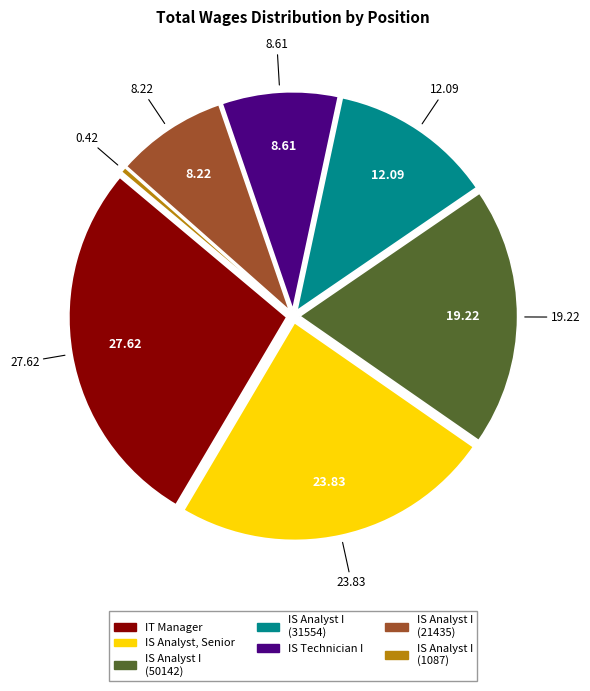

Is there any slice that represents more than half of the pie?

No